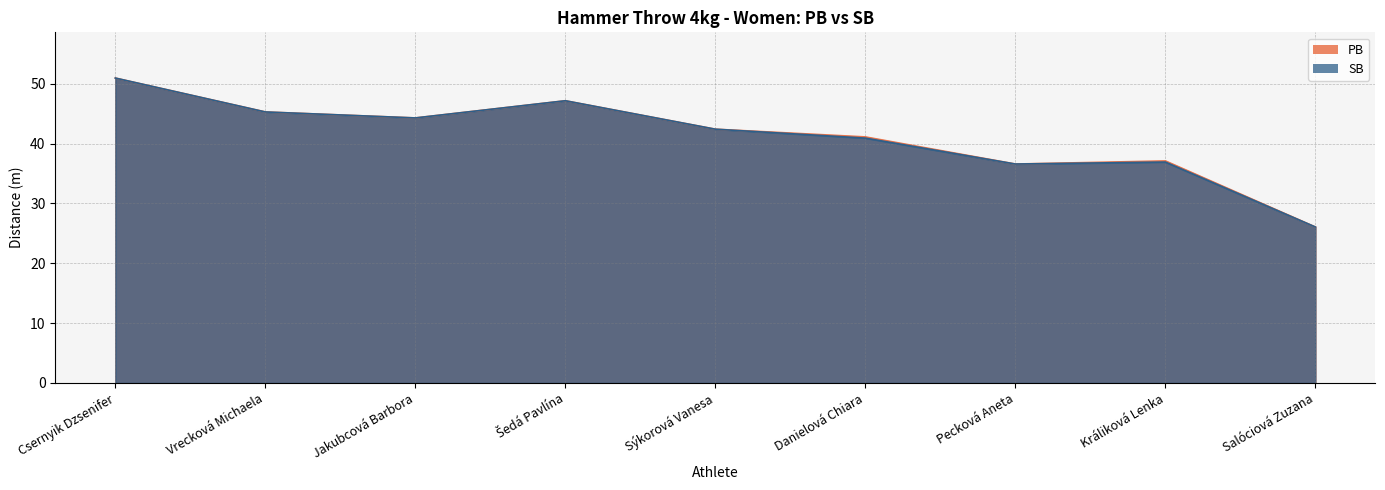

What is the label of the 6th point from the left?

Danielová Chiara